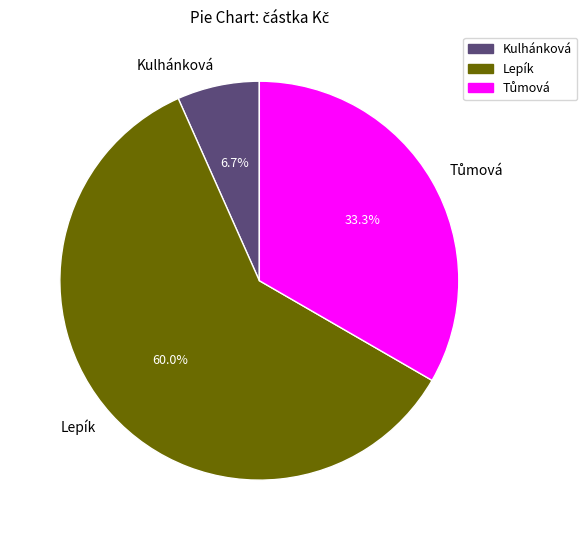

To the nearest percent, what portion does Kulhánková represent?

7%